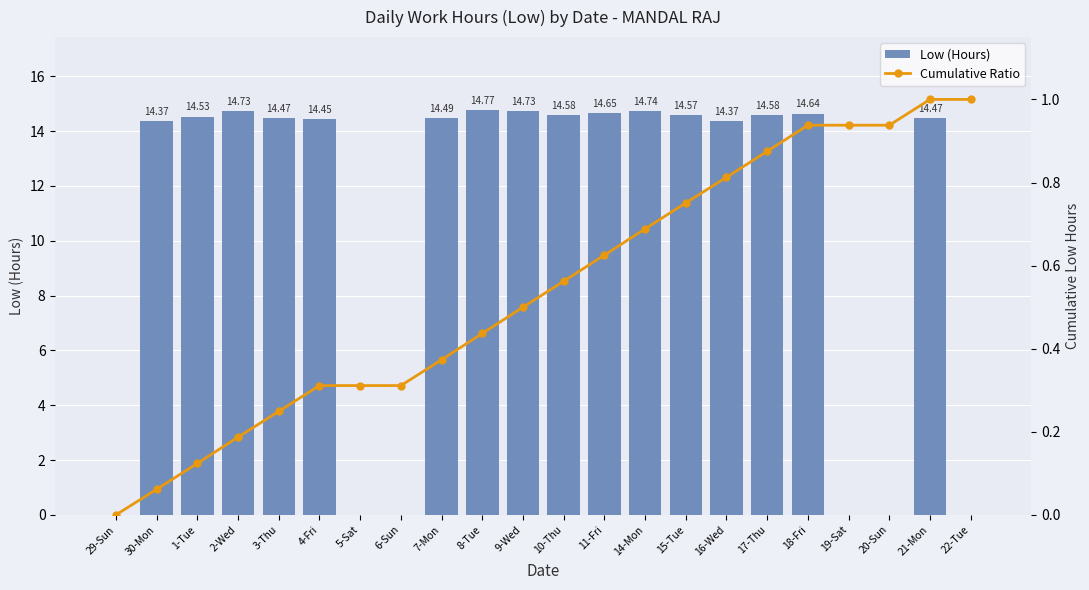

How many series are shown in this chart?

2